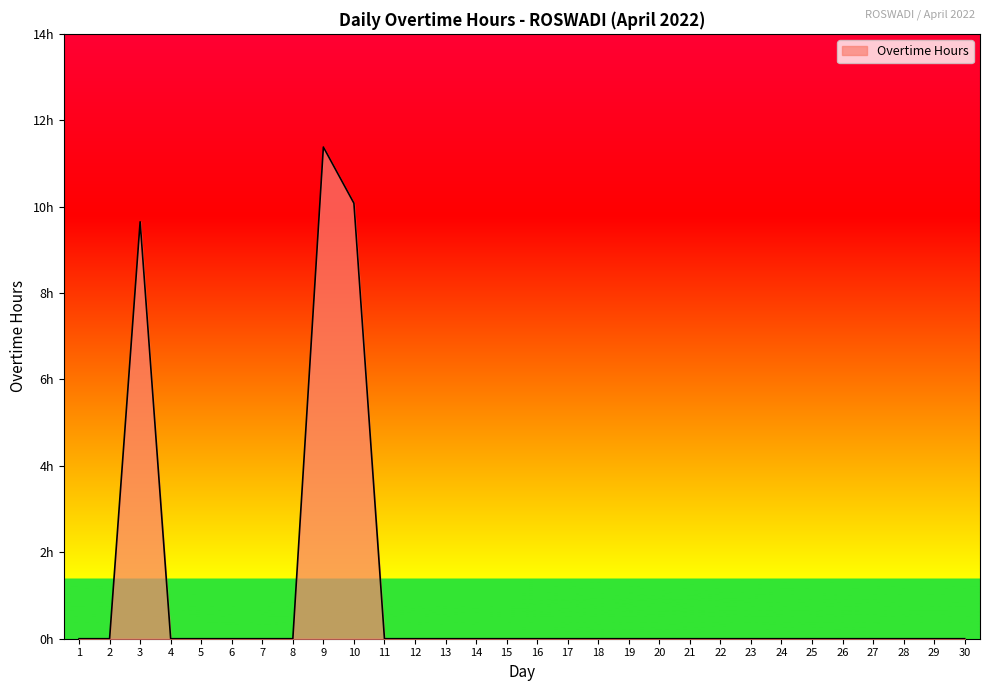

Is this an area chart (filled region under the line)?

Yes